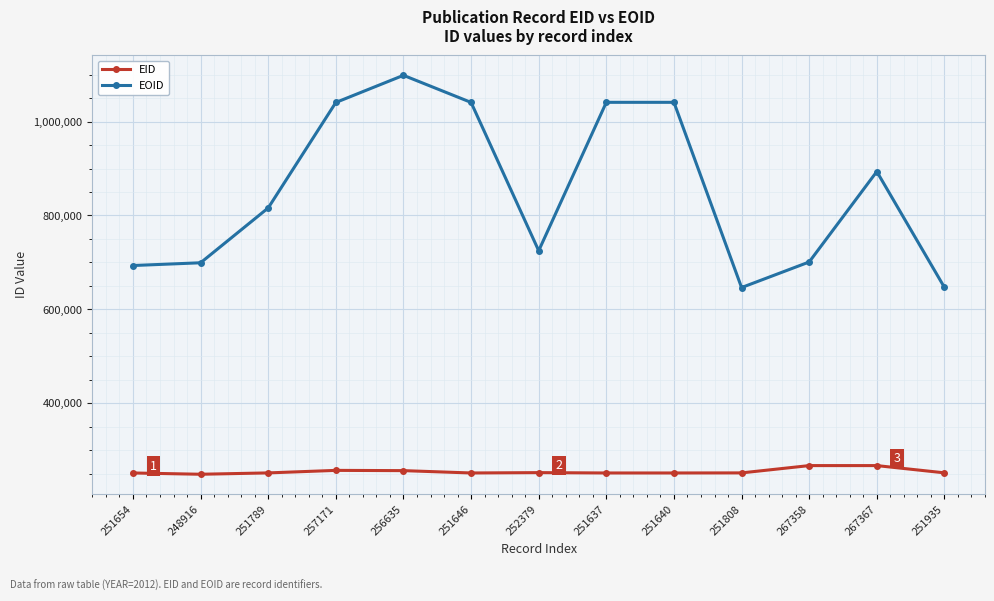

True or false: EOID has more than 2 points higher than both neighbors.

True